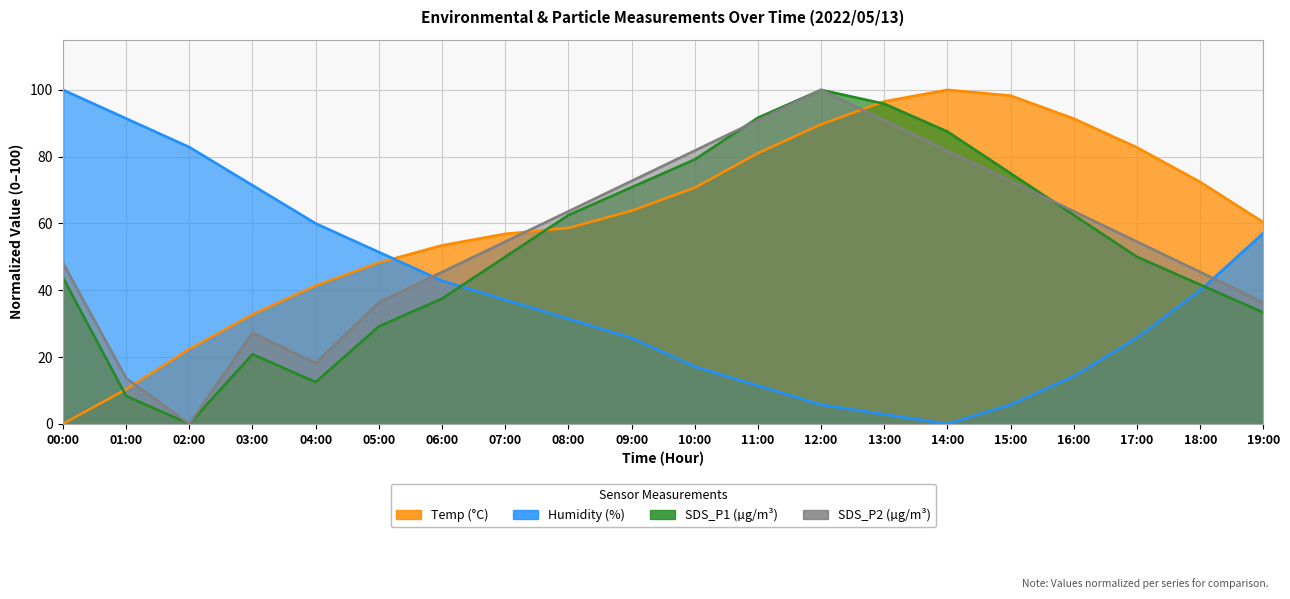

Is it true that SDS_P2 equals 20.0 at 17:00?

False